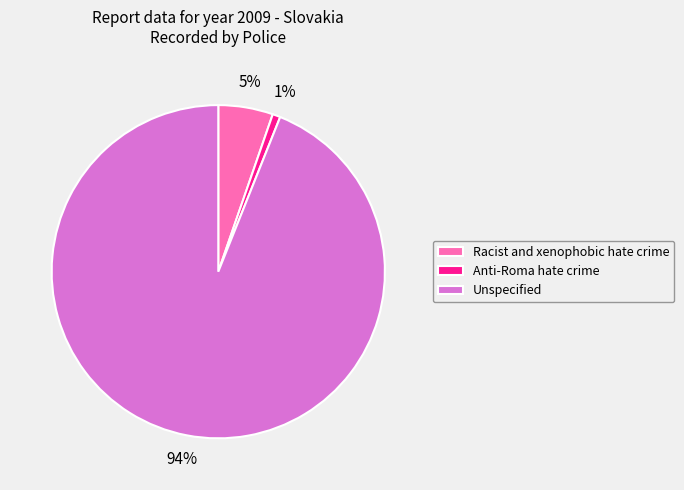

To the nearest percent, what is the combined percentage of Racist and xenophobic hate crime and Unspecified?

99%